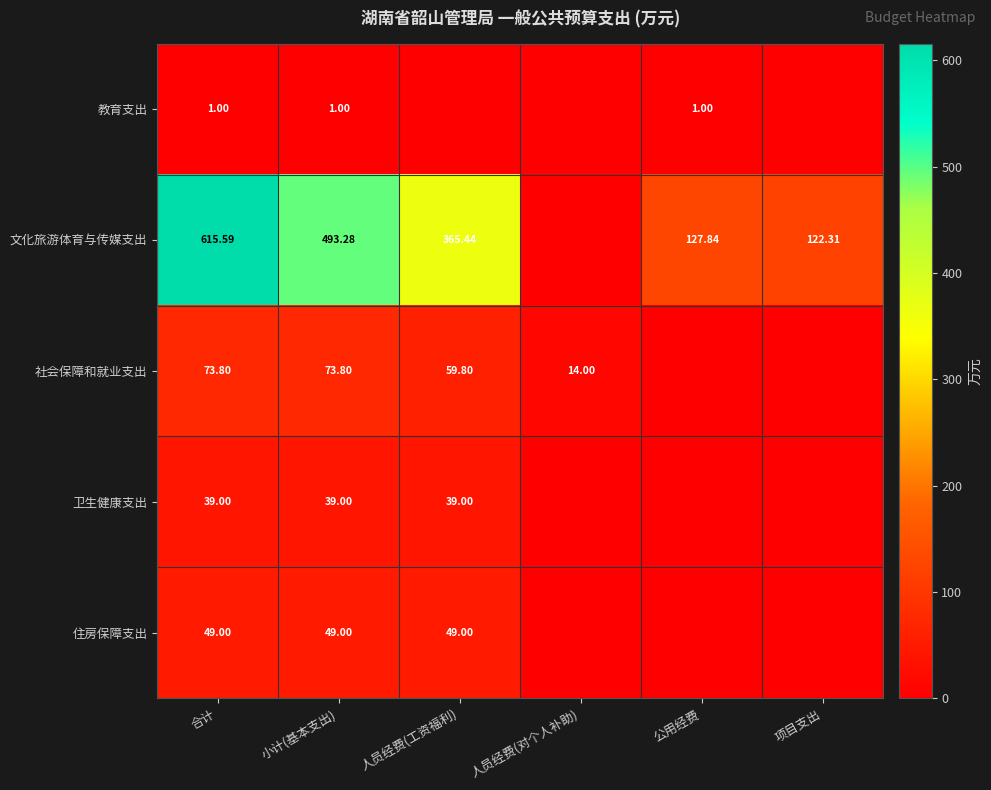

True or false: 文化旅游体育与传媒支出 has a value of 313.2 at 合计.

False